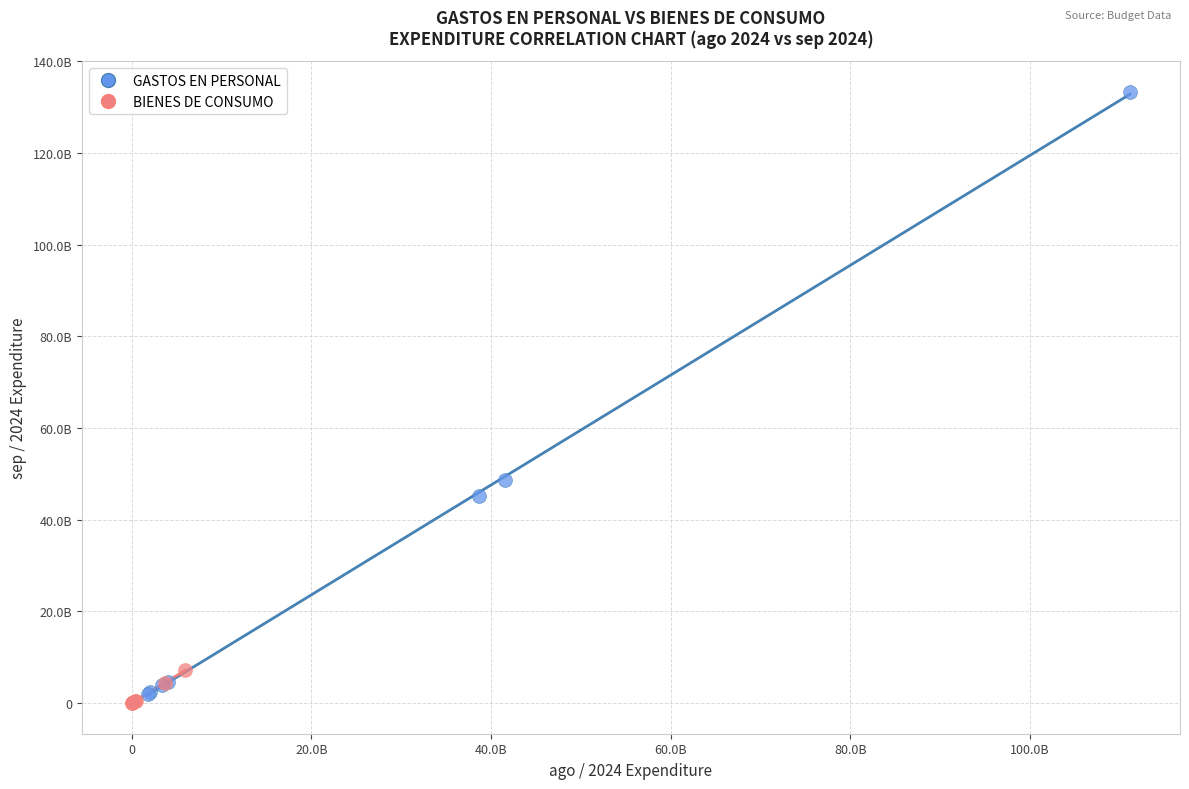

What are all the series names shown in the legend?

GASTOS EN PERSONAL, BIENES DE CONSUMO